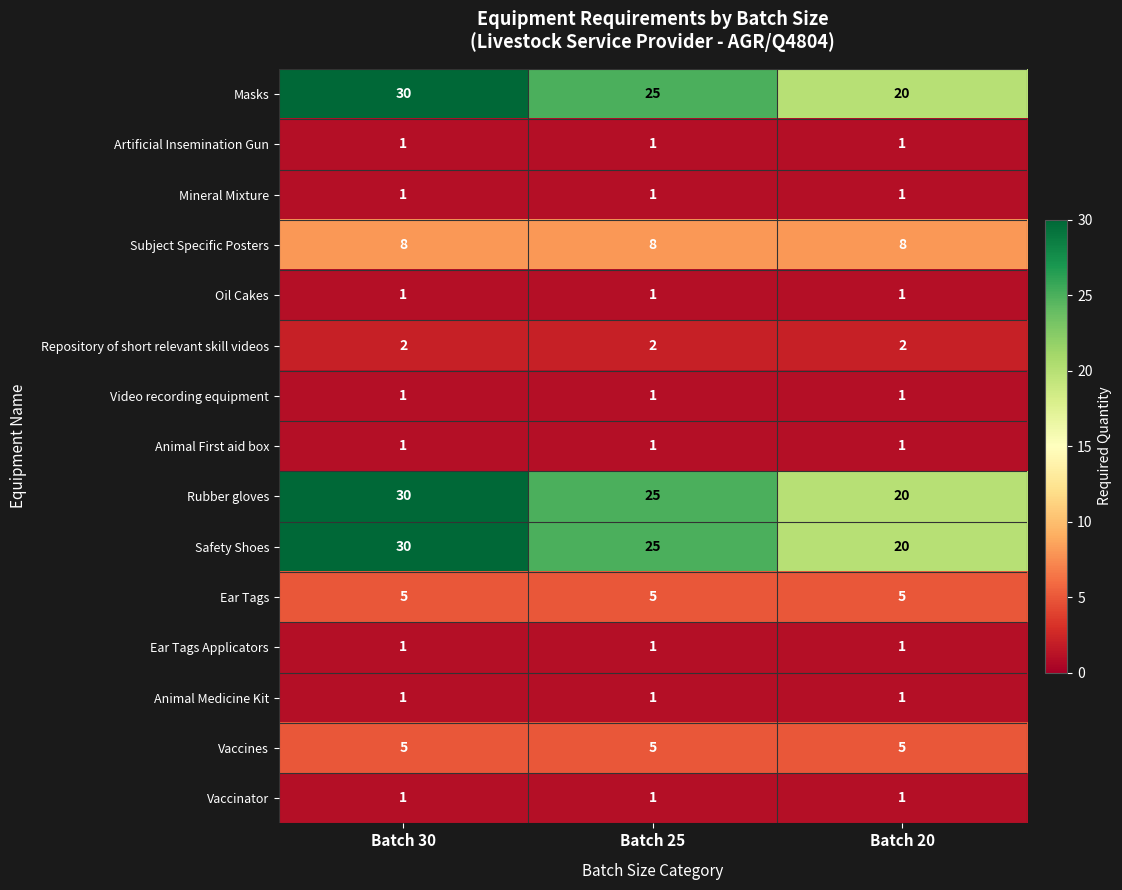

What is the spread (max minus min) of values at Batch 20?

19